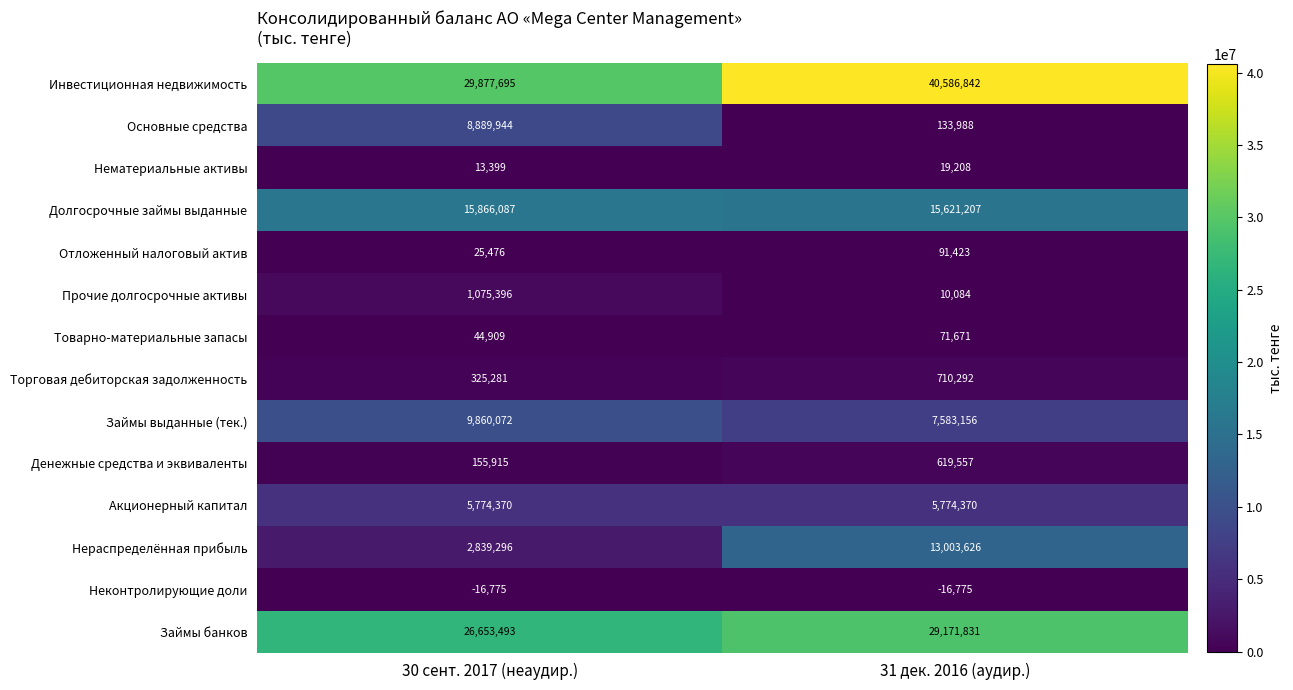

At which label does Нематериальные активы reach its minimum?

30 сент. 2017 (неаудир.)